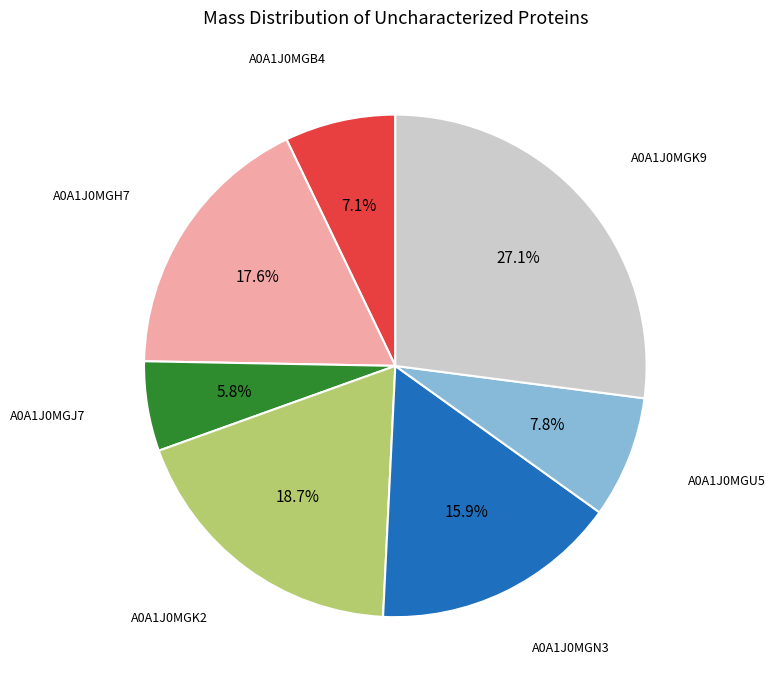

Does any single category account for the majority?

No